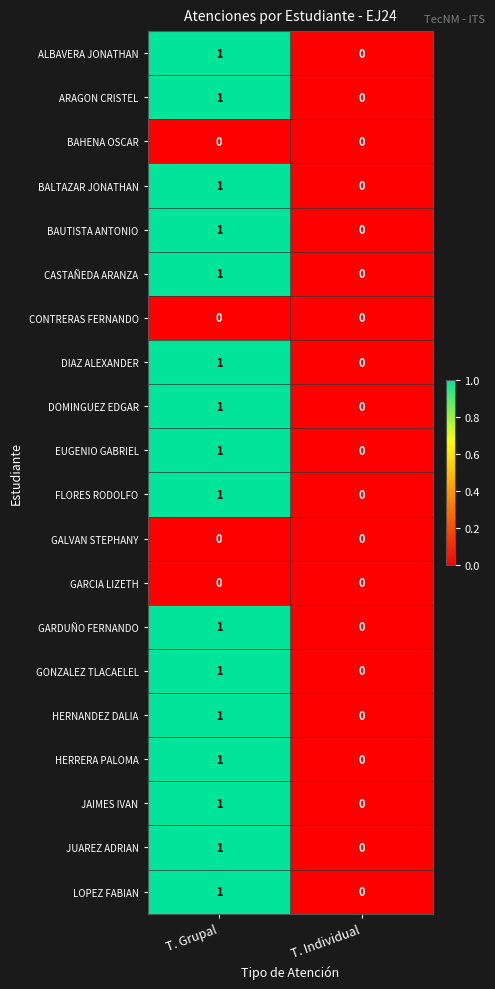

What is the spread (max minus min) of values at T. Grupal?

1